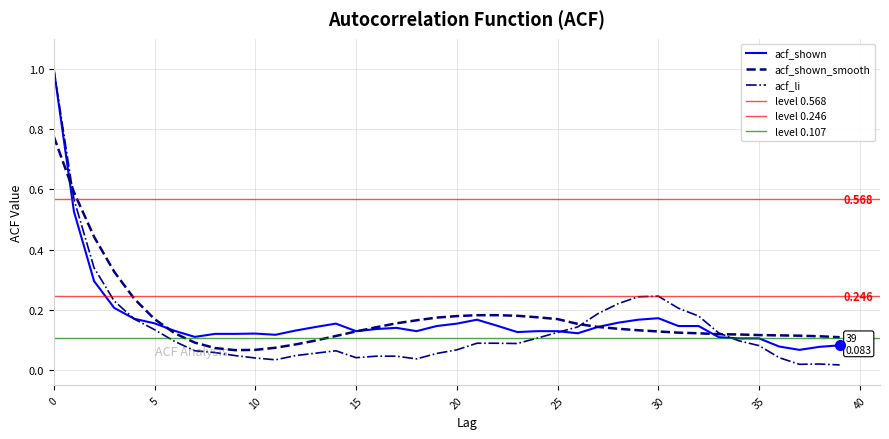

The value of acf_shown at 32 is 0.1. True or false?

True